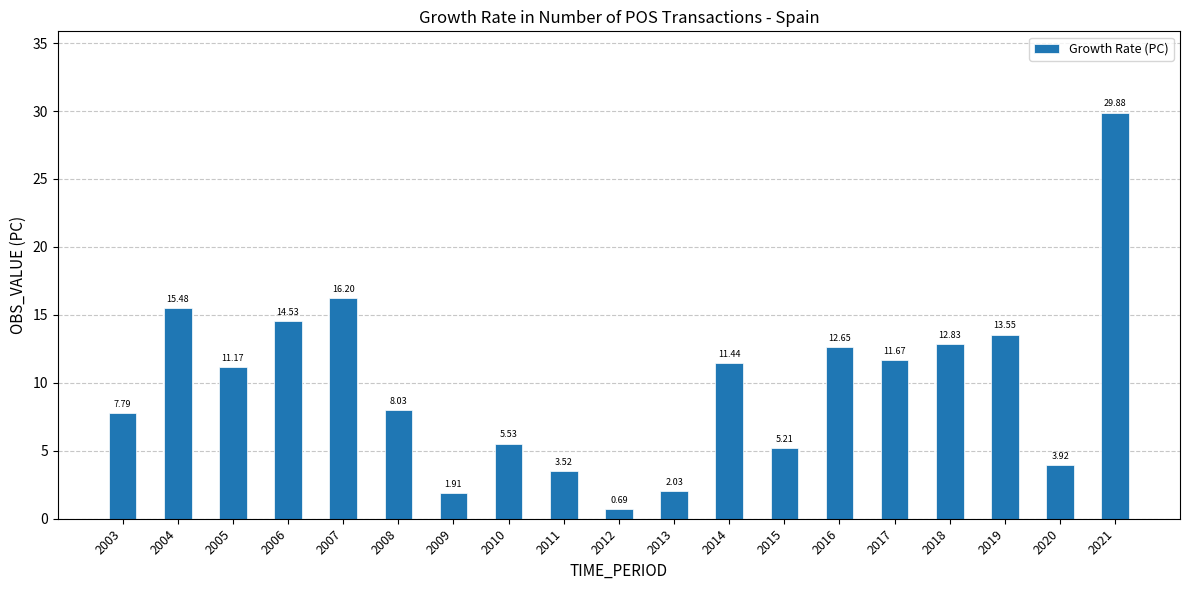

What is the sum of the values at 2005 and 2007?

27.4